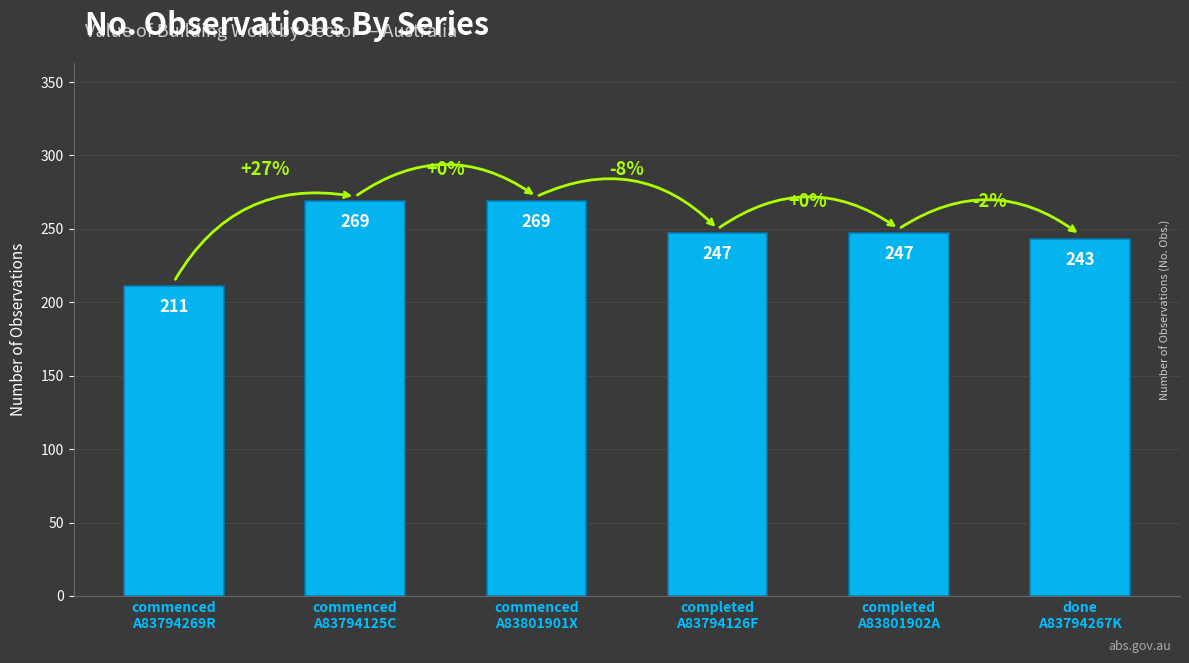

What position from the left is commenced
A83801901X?

3